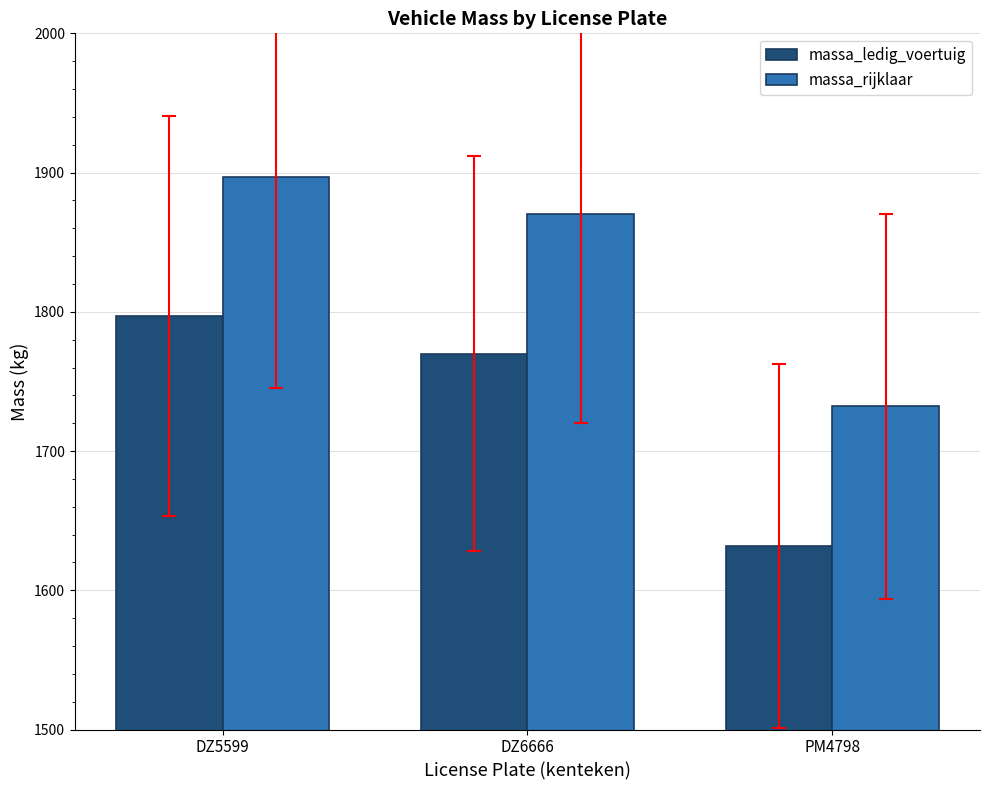

Which label corresponds to the largest value in the chart?

DZ5599